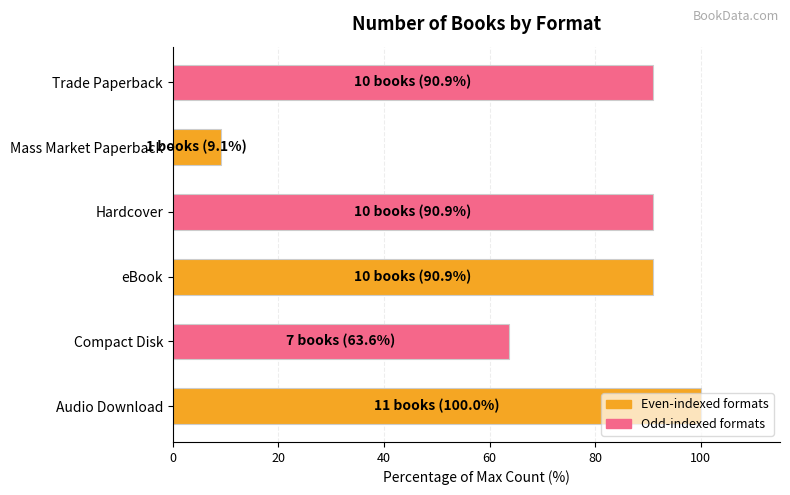

What is the average value?

74.2